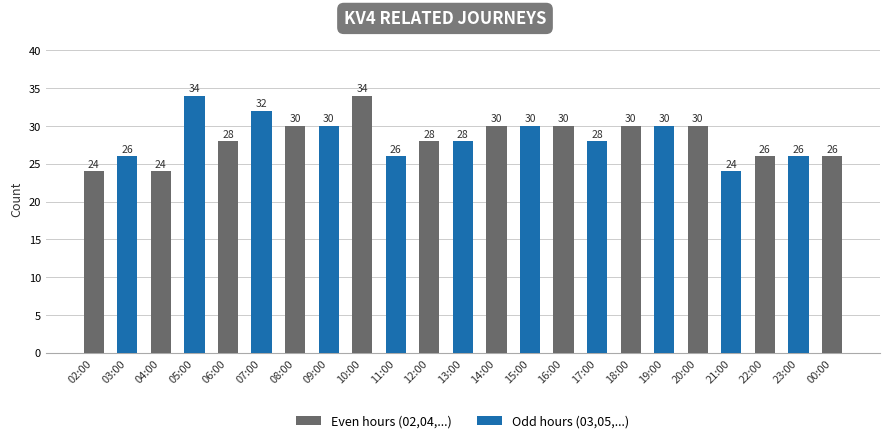

At which label does the data first exceed 28?

05:00